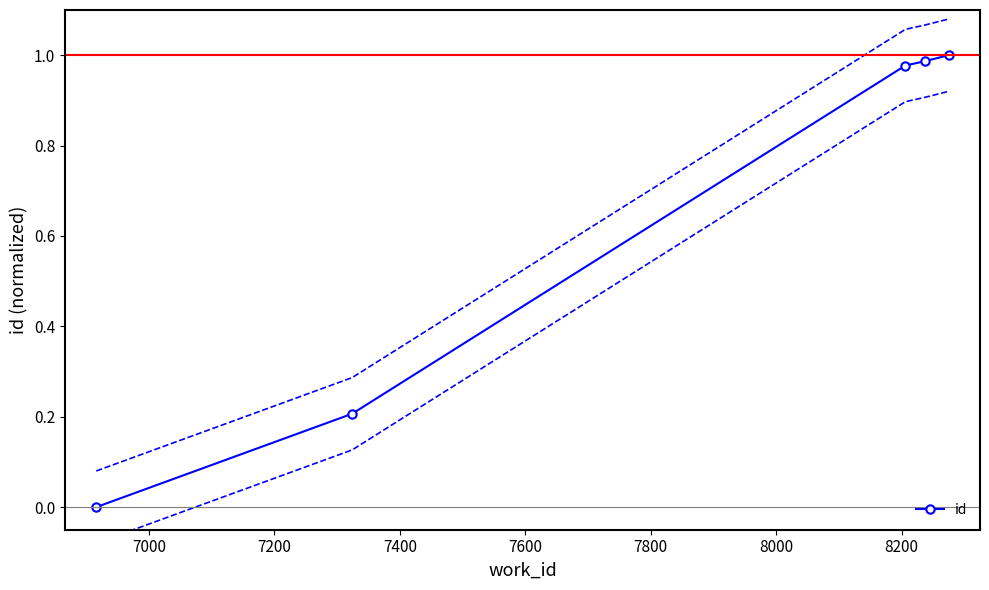

What is the difference between the maximum and second lowest values?

0.8